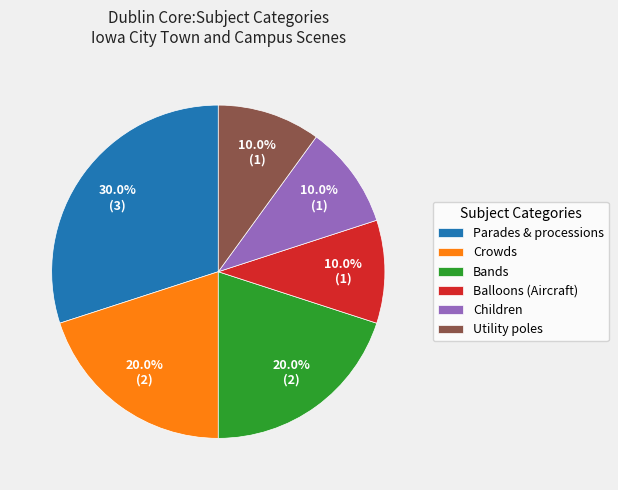

True or false: Bands accounts for 30% of the total.

False